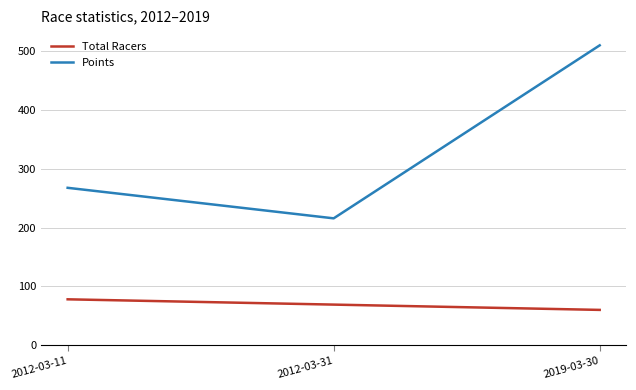

What is the maximum value for Points?

510.0